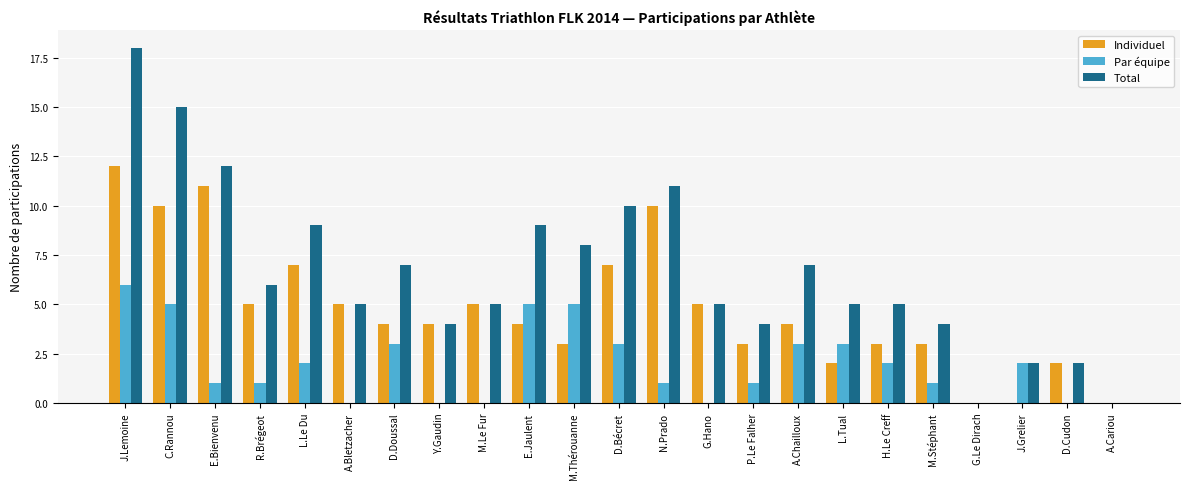

Which series has the widest spread of values?

Total